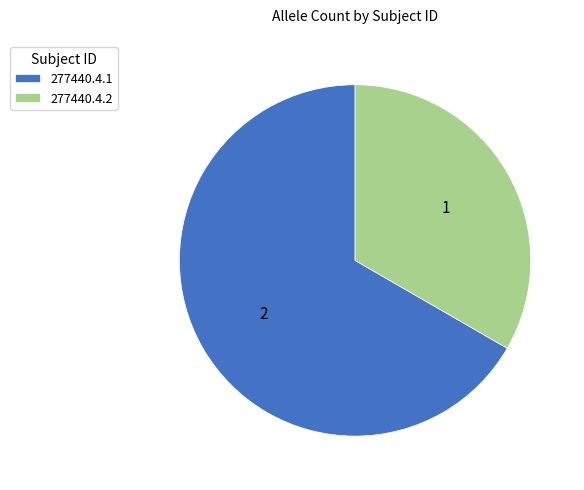

Do 277440.4.1 and 277440.4.2 together represent more than half of the pie?

Yes